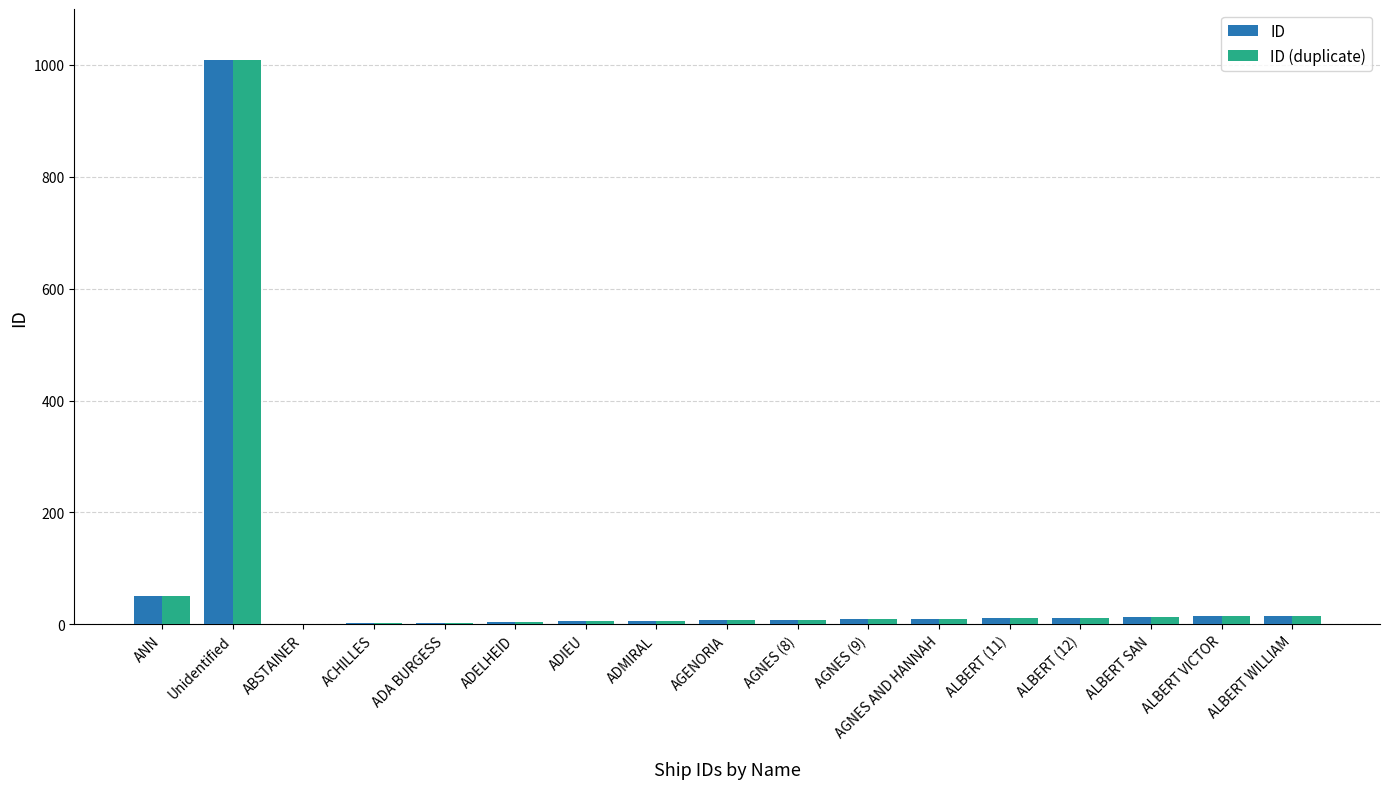

What are all the series names shown in the legend?

ID, ID (duplicate)